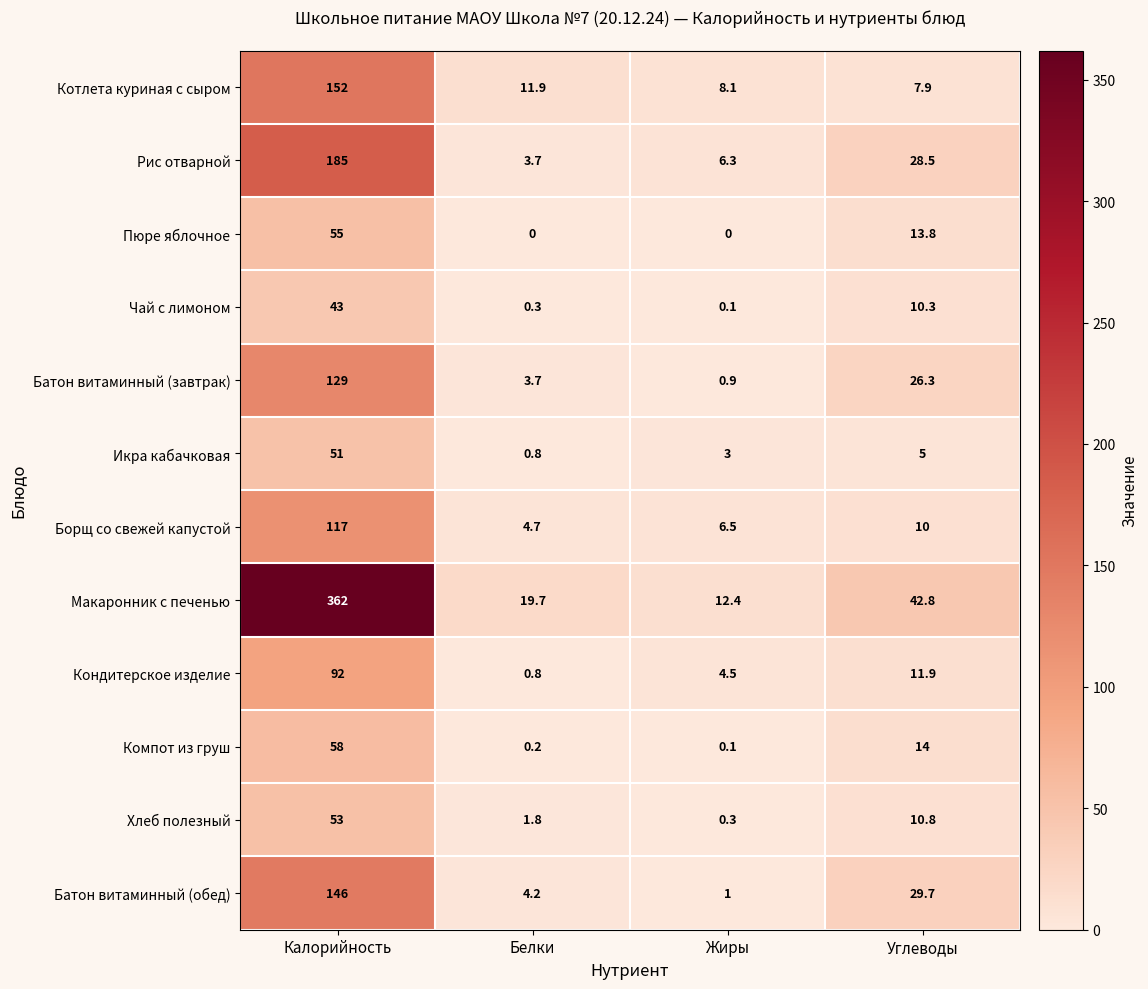

What is the maximum value shown in the chart?

362.0